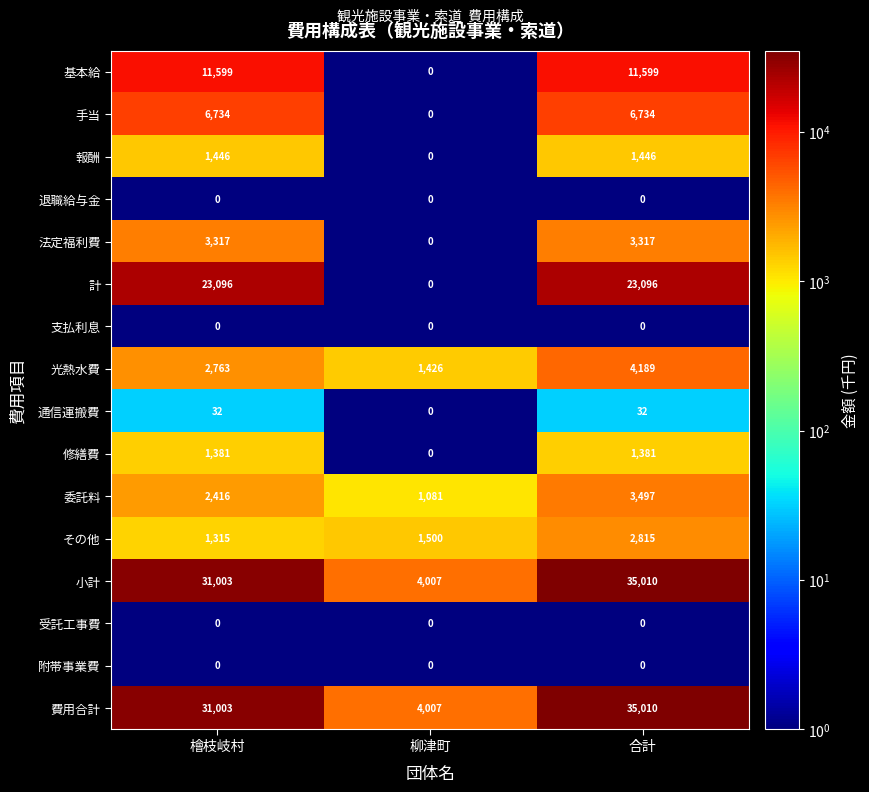

At which label is その他 closest to 2065?

柳津町